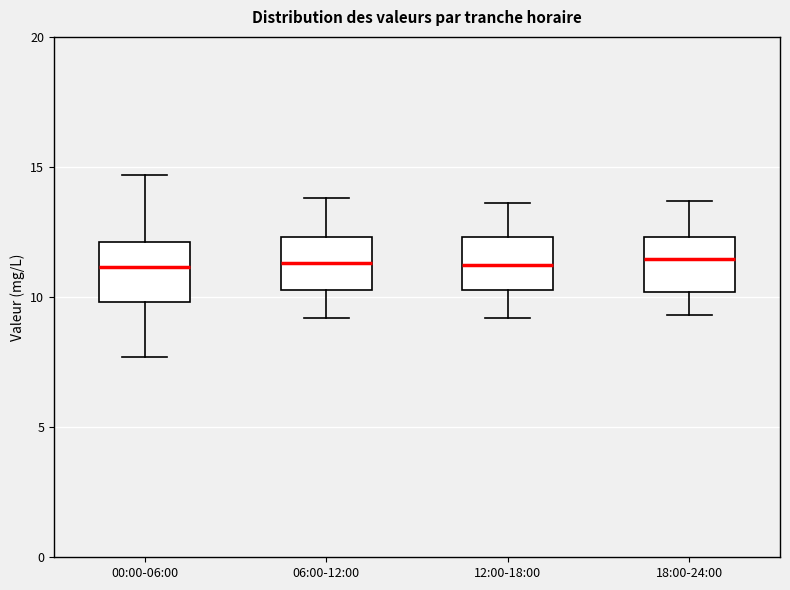

Reading left to right, read every box against the y-axis: the position of its median line, the range the box covers, and the ends of its whiskers. The values are not printed on the chart, so give them approximately, as read against the axis.

00:00-06:00: median 11.0, box 10.0 to 12.0, whiskers 7.5 to 14.5
06:00-12:00: median 11.5, box 10.5 to 12.5, whiskers 9.0 to 14.0
12:00-18:00: median 11.5, box 10.5 to 12.5, whiskers 9.0 to 13.5
18:00-24:00: median 11.5, box 10.0 to 12.5, whiskers 9.5 to 13.5